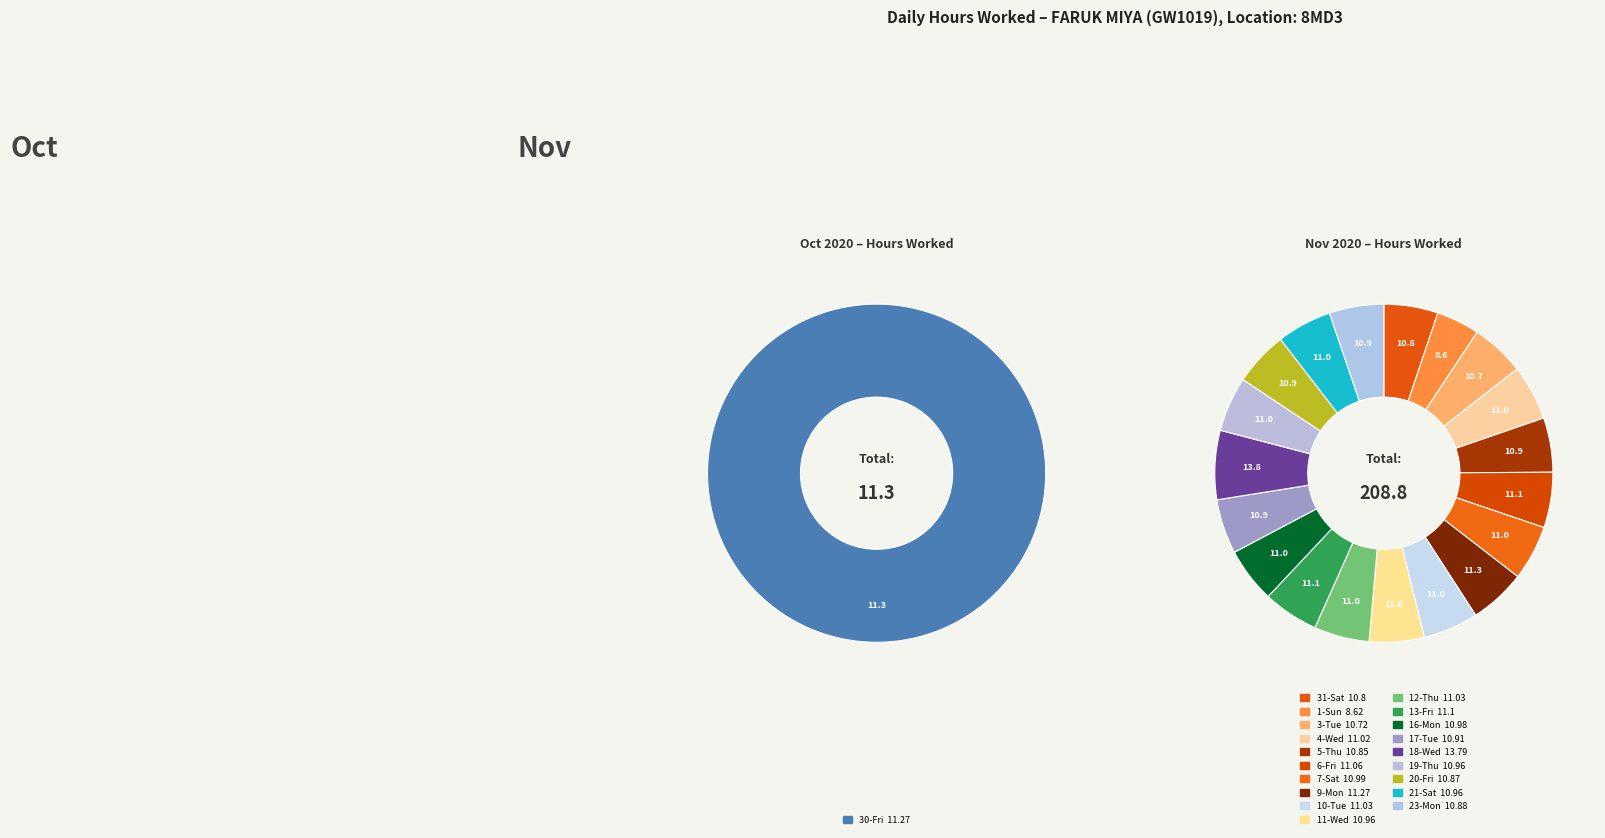

How many slices are in this pie chart?

20